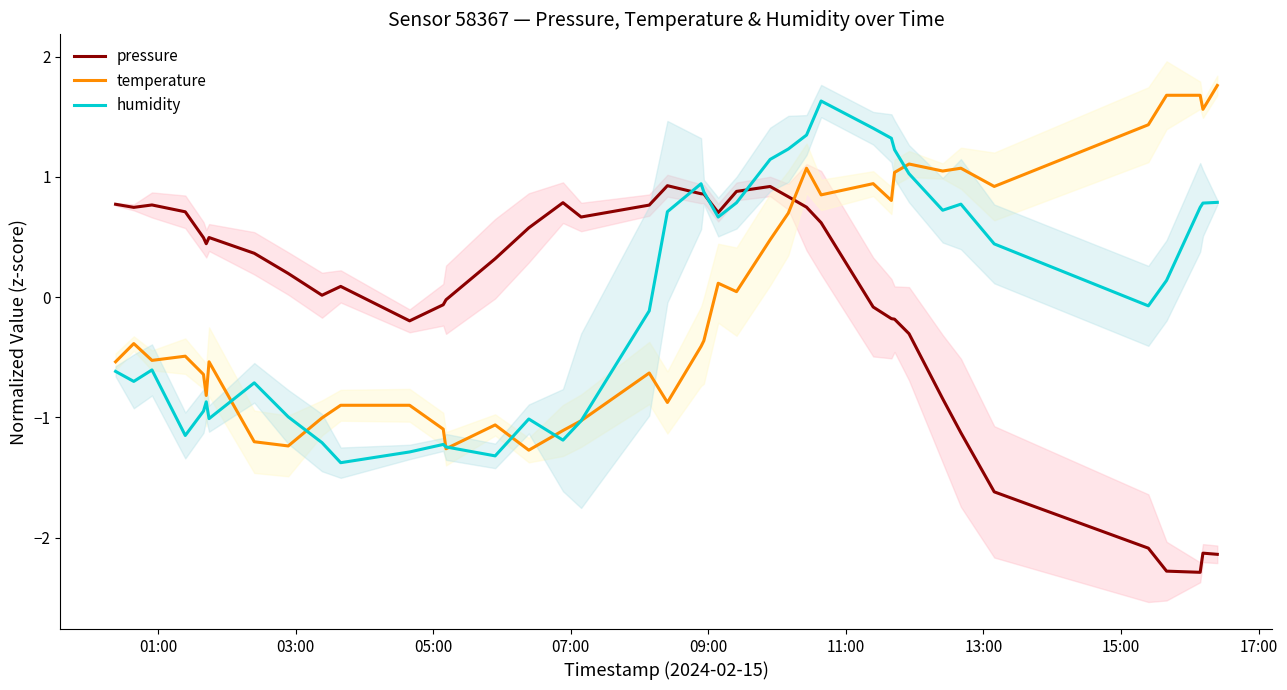

At how many categories does at least one series exceed 0?

37